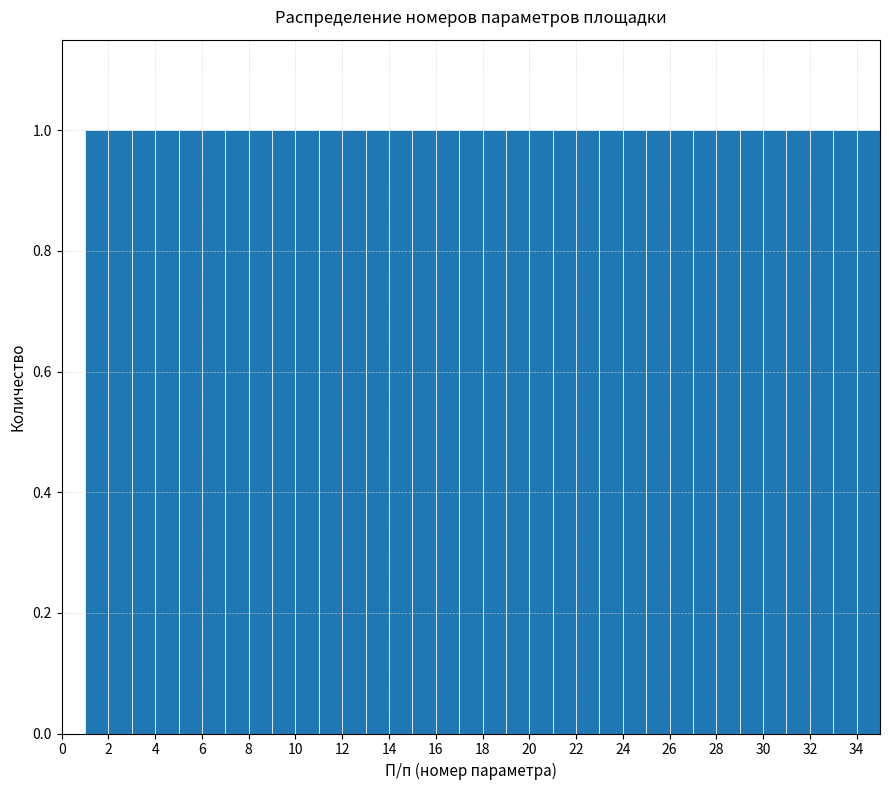

Reading left to right, list every bar in this chart as the range it spans on the x-axis followed by its height. The values are not printed on the chart, so give them approximately, as read against the axis.

1 to 2: 1
2 to 3: 1
3 to 4: 1
4 to 5: 1
5 to 6: 1
6 to 7: 1
7 to 8: 1
8 to 9: 1
9 to 10: 1
10 to 11: 1
11 to 12: 1
12 to 13: 1
13 to 14: 1
14 to 15: 1
15 to 16: 1
16 to 17: 1
17 to 18: 1
18 to 19: 1
19 to 20: 1
20 to 21: 1
21 to 22: 1
22 to 23: 1
23 to 24: 1
24 to 25: 1
25 to 26: 1
26 to 27: 1
27 to 28: 1
28 to 29: 1
29 to 30: 1
30 to 31: 1
31 to 32: 1
32 to 33: 1
33 to 34: 1
34 to 35: 1